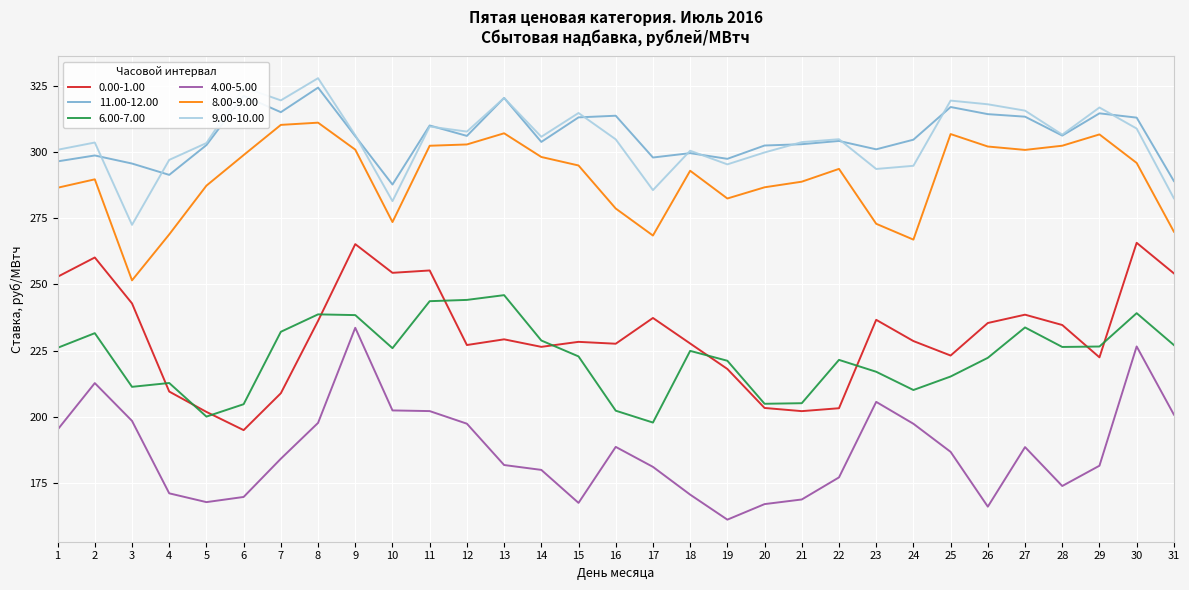

How many lines are shown in the chart?

6